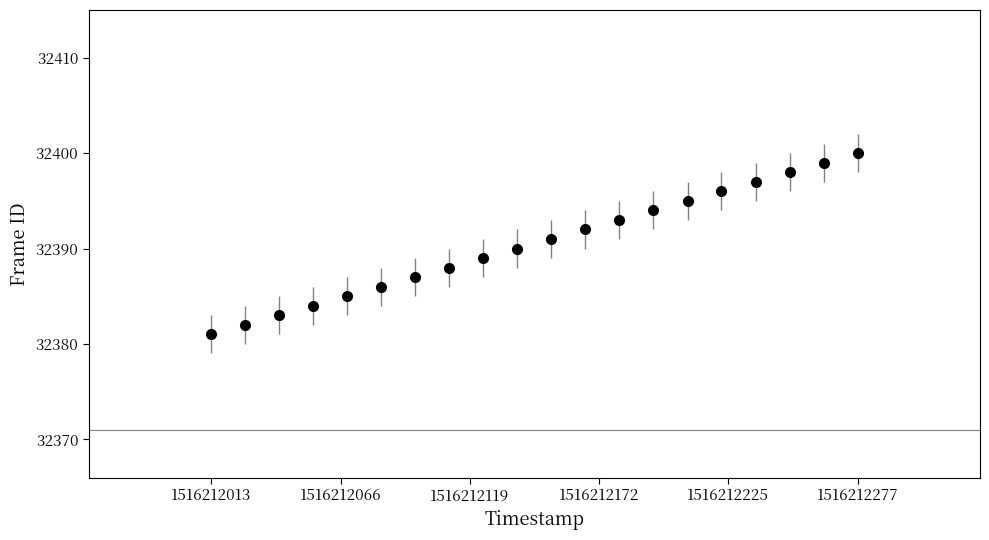

What is the maximum value shown in the chart?

32400